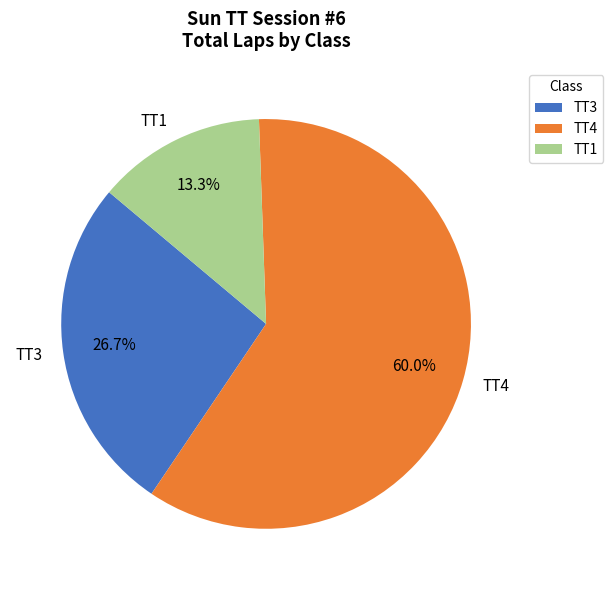

Is there any slice that represents more than half of the pie?

Yes